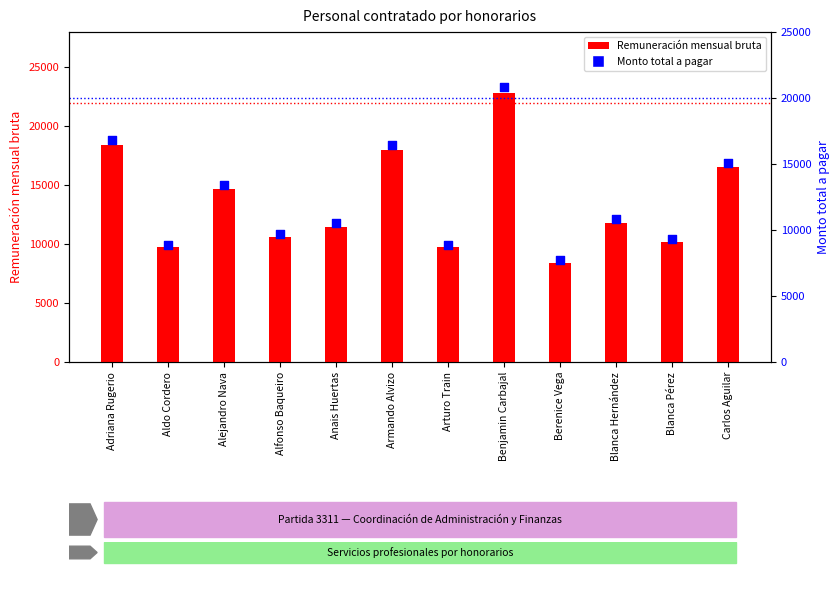

Which series has the largest Y range (max minus min)?

Remuneración mensual bruta